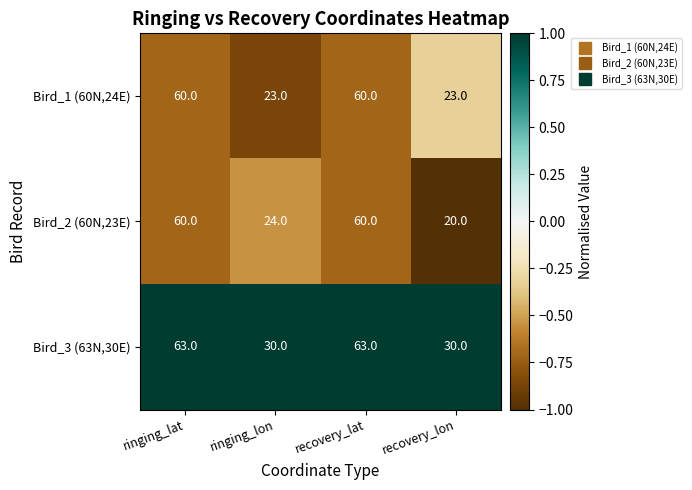

At ringing_lon, list the series in order from smallest to largest.

Bird_1 (60N,24E), Bird_2 (60N,23E), Bird_3 (63N,30E)